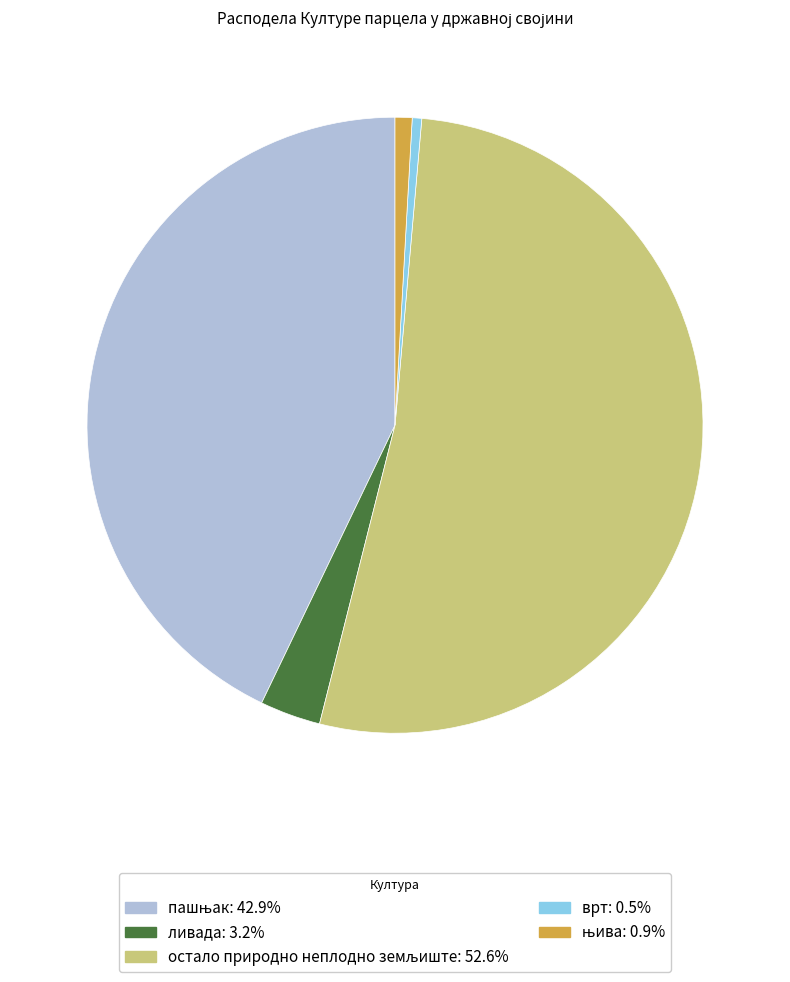

Does any single category account for the majority?

Yes